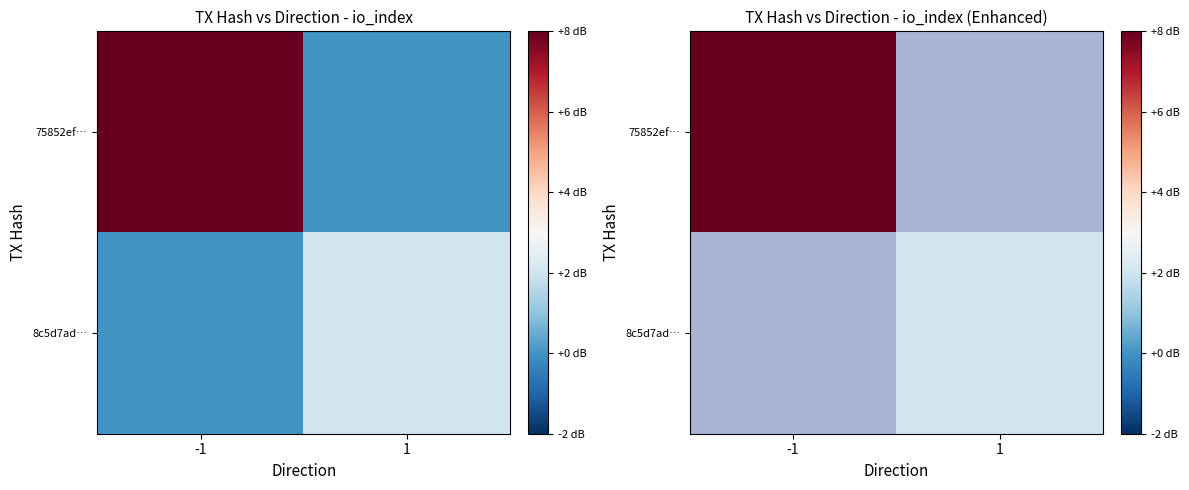

Which label corresponds to the largest value in the chart?

-1